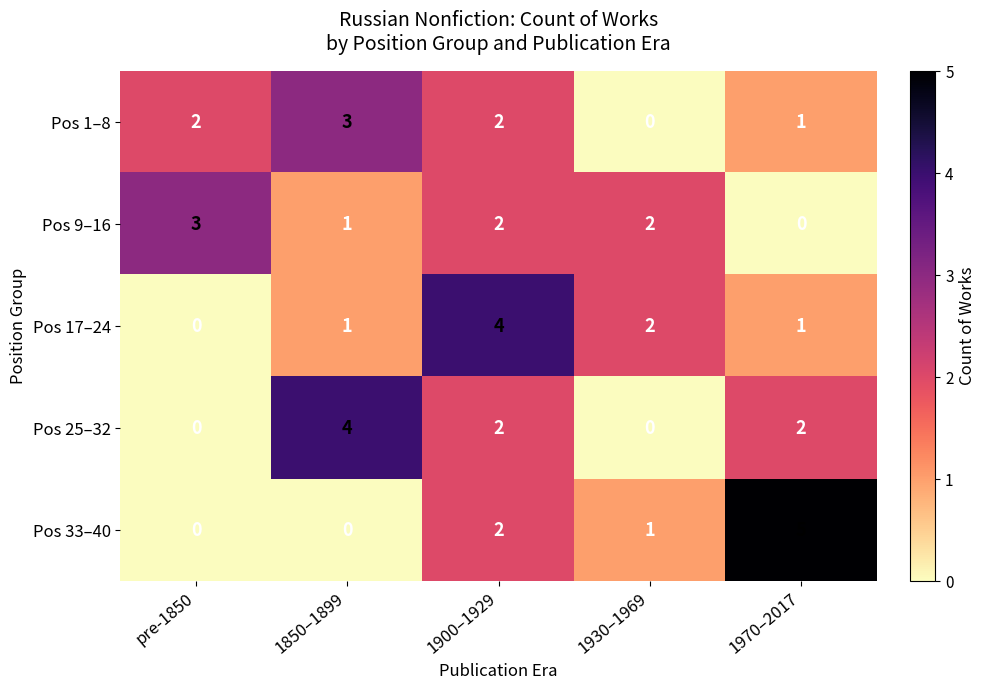

Reading left to right, extract all data points from this chart.

Pos 1–8: 2	3	2	0	1
Pos 9–16: 3	1	2	2	0
Pos 17–24: 0	1	4	2	1
Pos 25–32: 0	4	2	0	2
Pos 33–40: 0	0	2	1	5